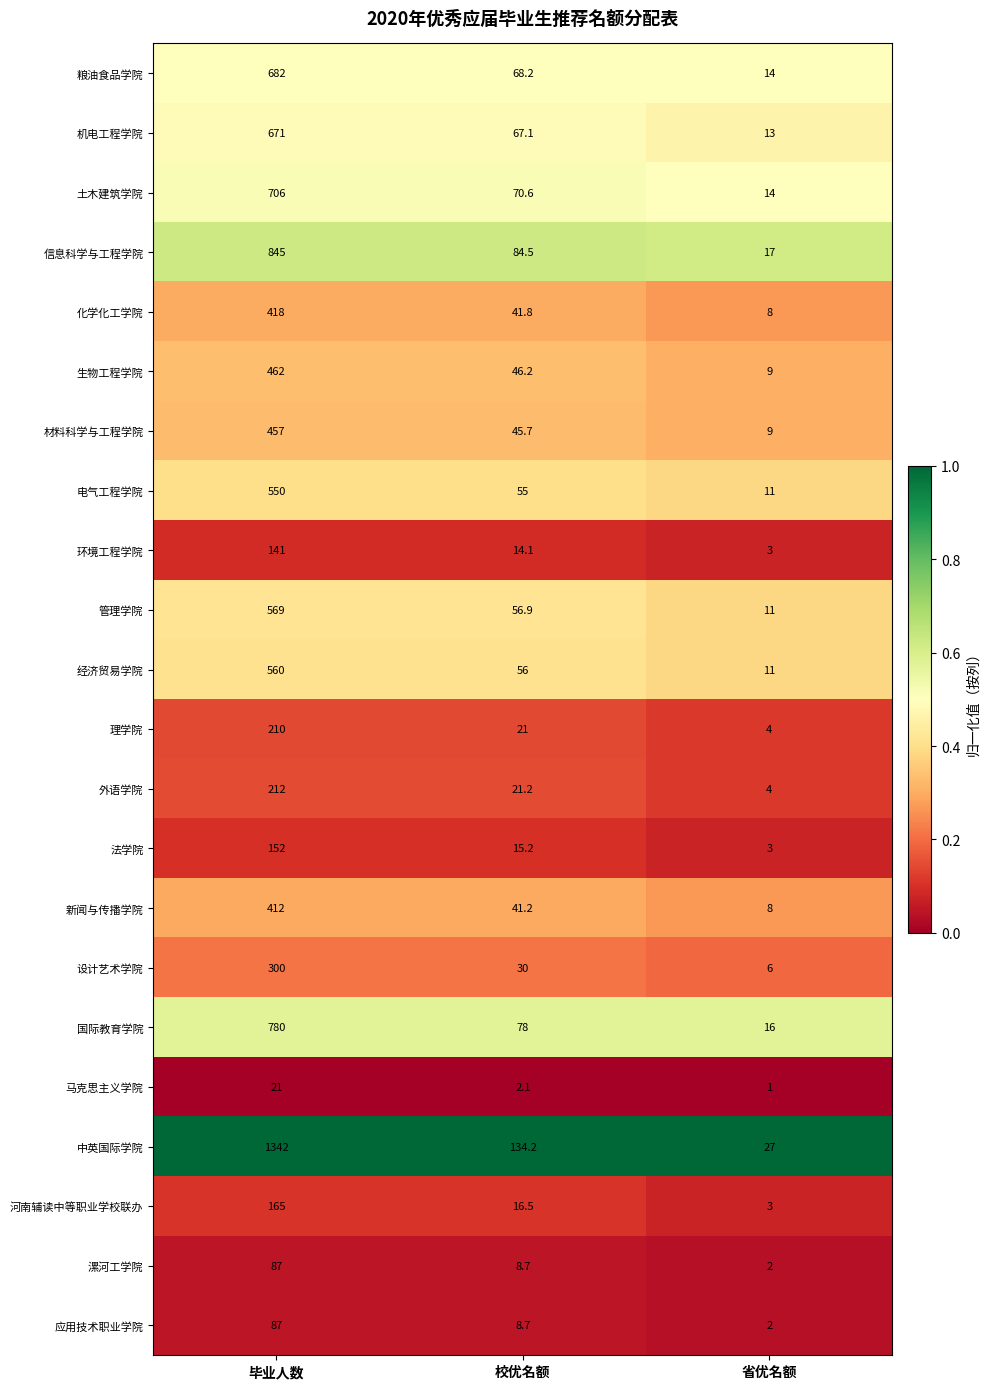

Which series has the widest spread of values?

中英国际学院